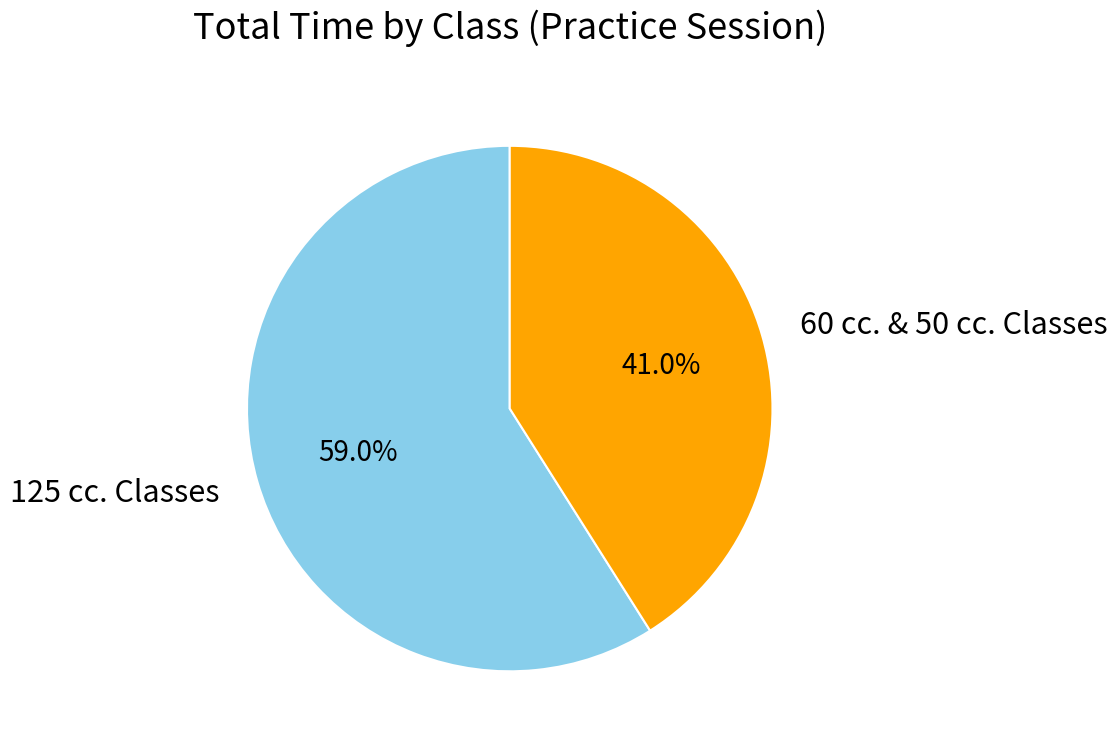

Does any single category account for the majority?

Yes